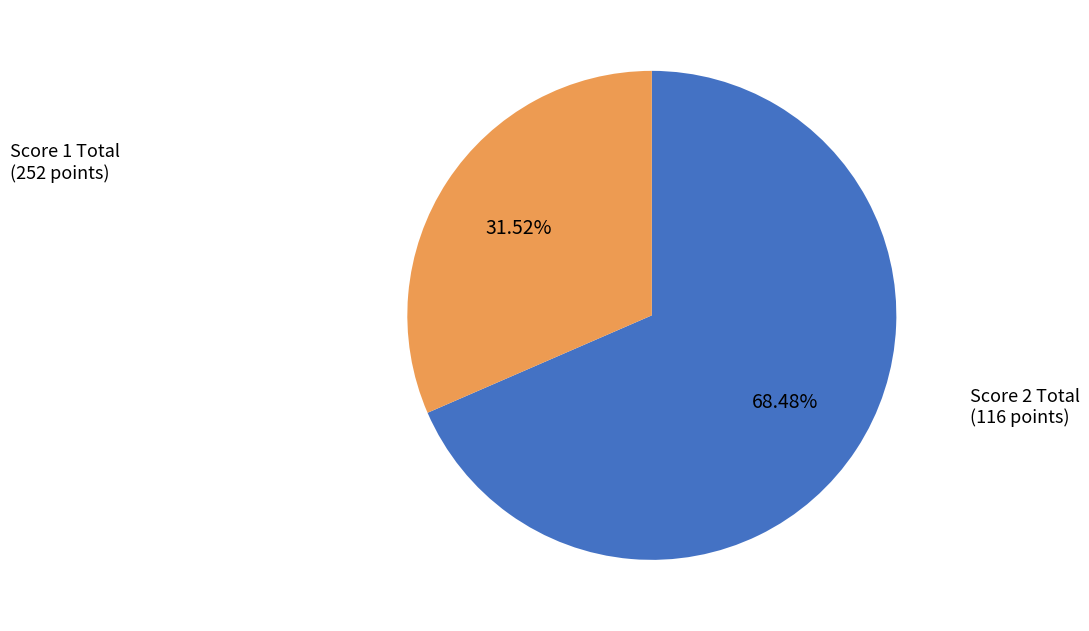

Does any single category account for the majority?

Yes